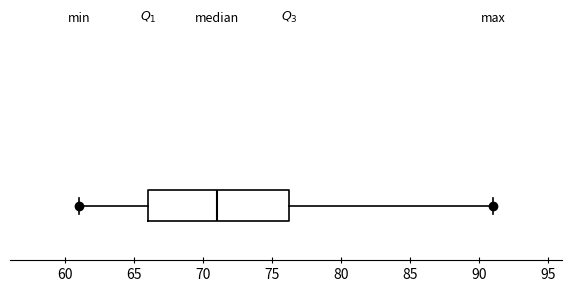

Transcribe this box plot: give where the median line is, the range the box spans, and where the two whiskers end, as read against the x-axis. The values are not printed on the chart, so give them approximately, as read against the axis.

median 71.0, box 66.0 to 76.5, whiskers 61.0 to 91.0